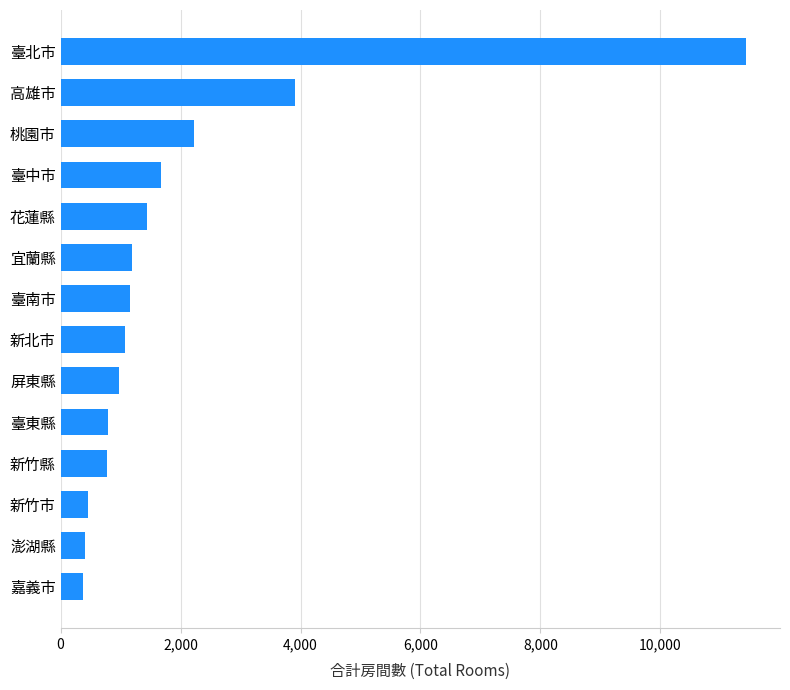

How many bars are there in total?

14